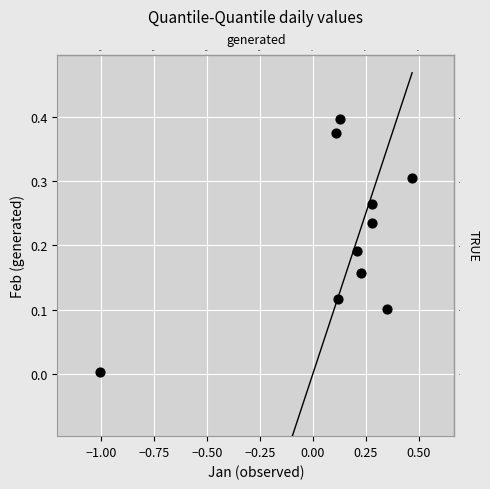

What is the range of X values (max minus min)?

1.5